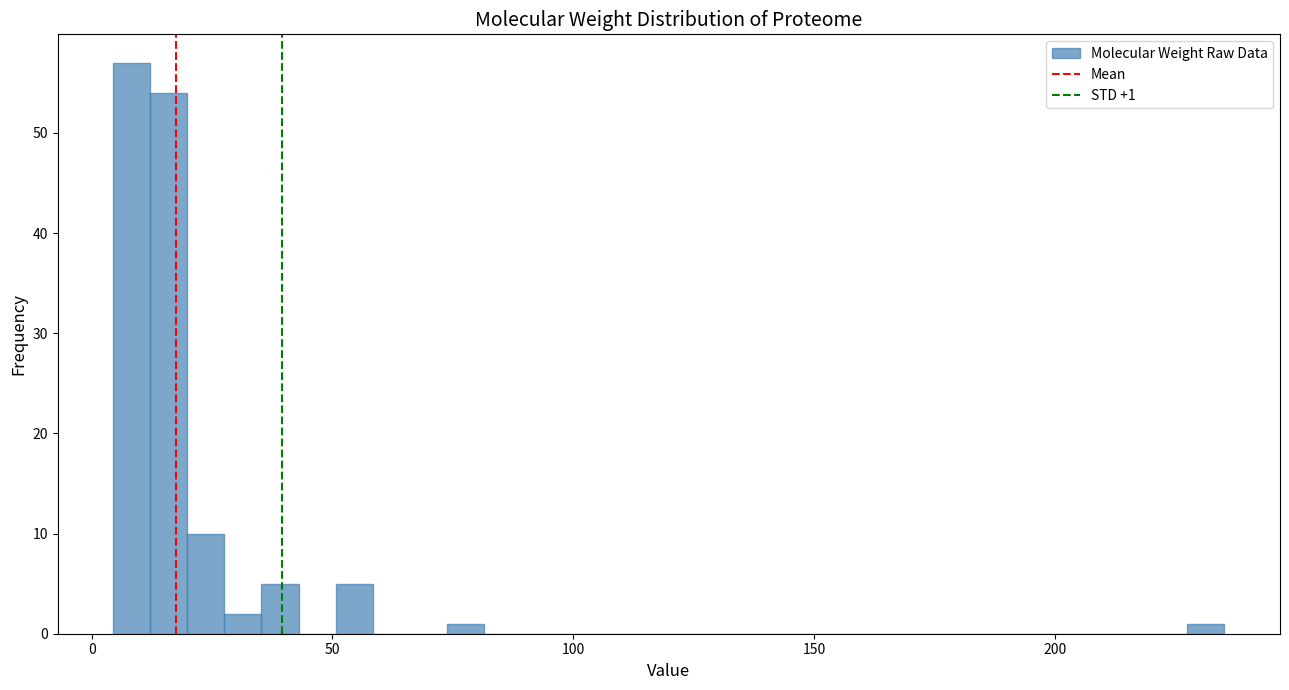

Around what value on the x-axis is the tallest bar? Give the approximate position of its centre, as read against the axis.

10